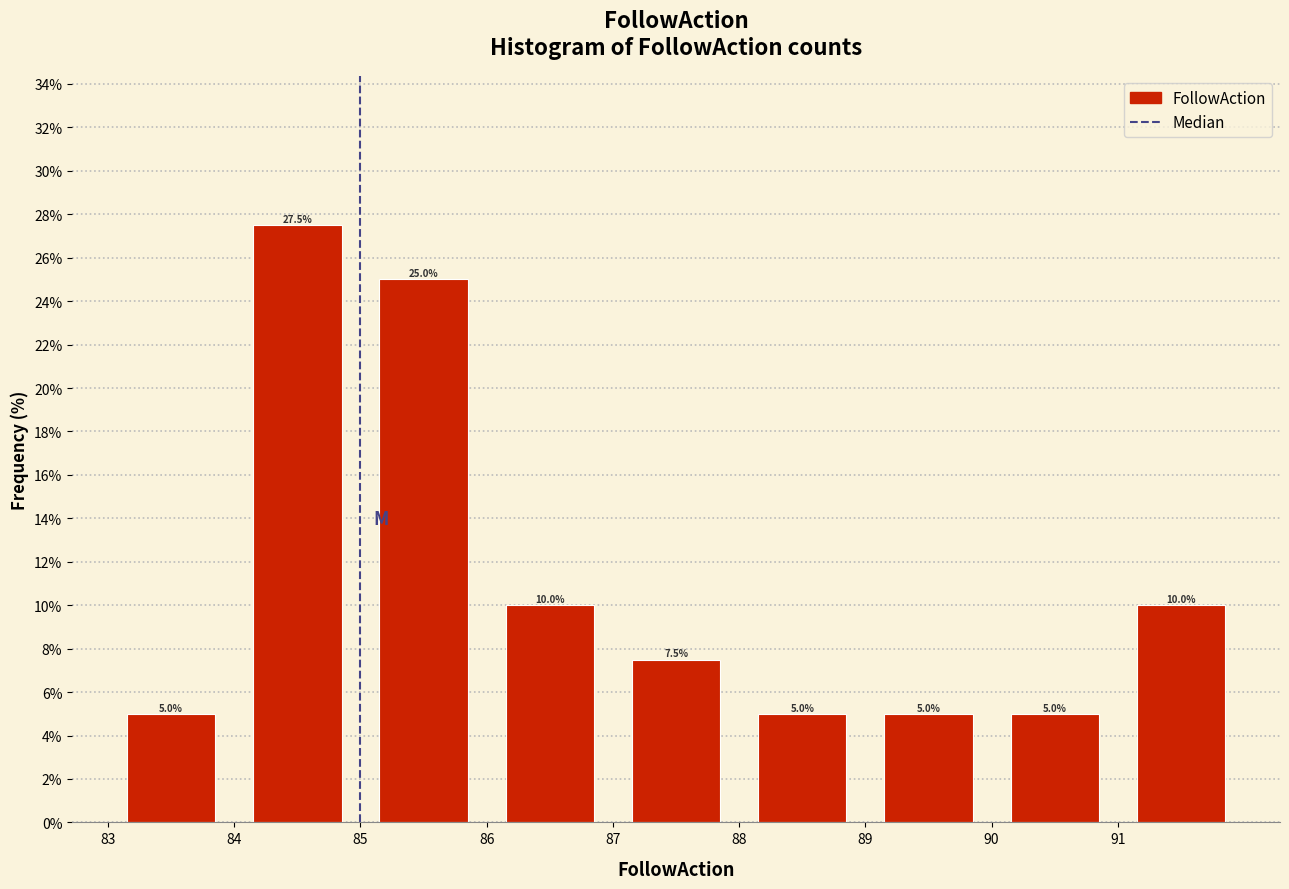

Over which range of the x-axis is the bar tallest?

84 to 85